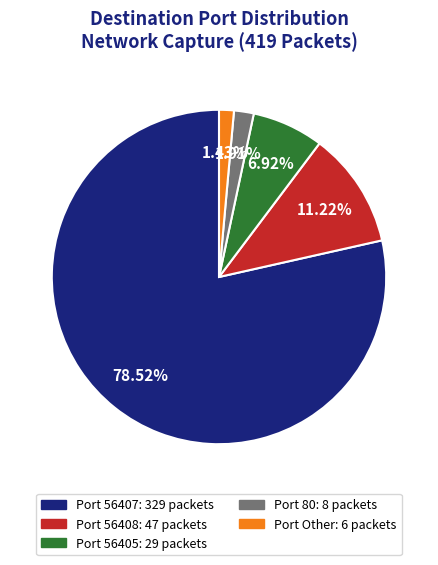

Is there a majority slice in this chart?

Yes